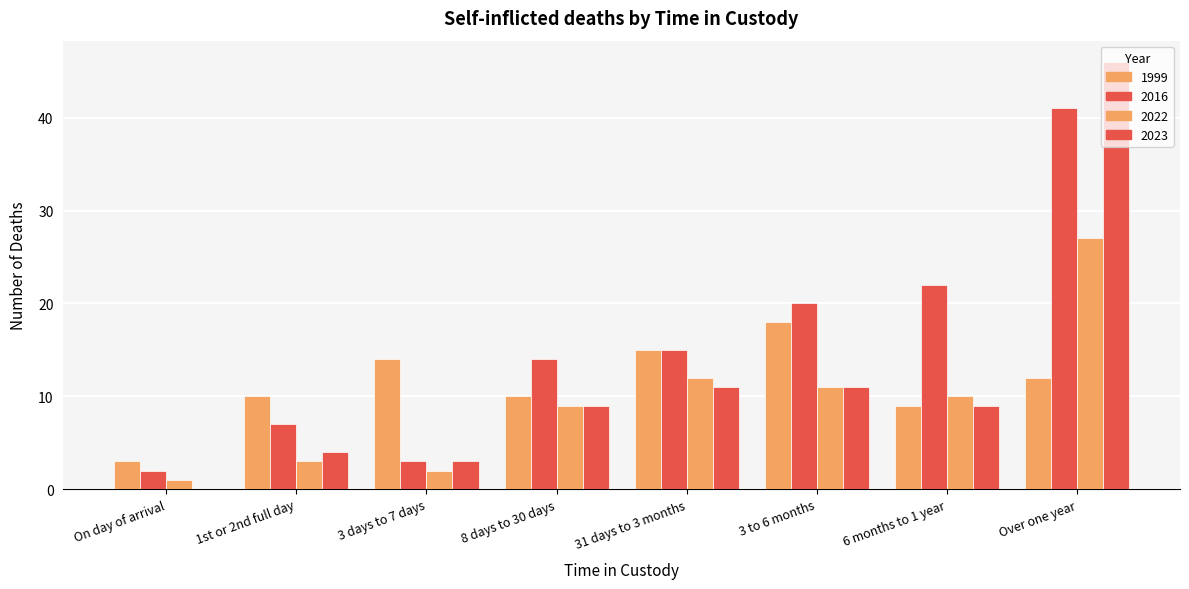

Are the bars grouped side by side (vs. stacked)?

Yes